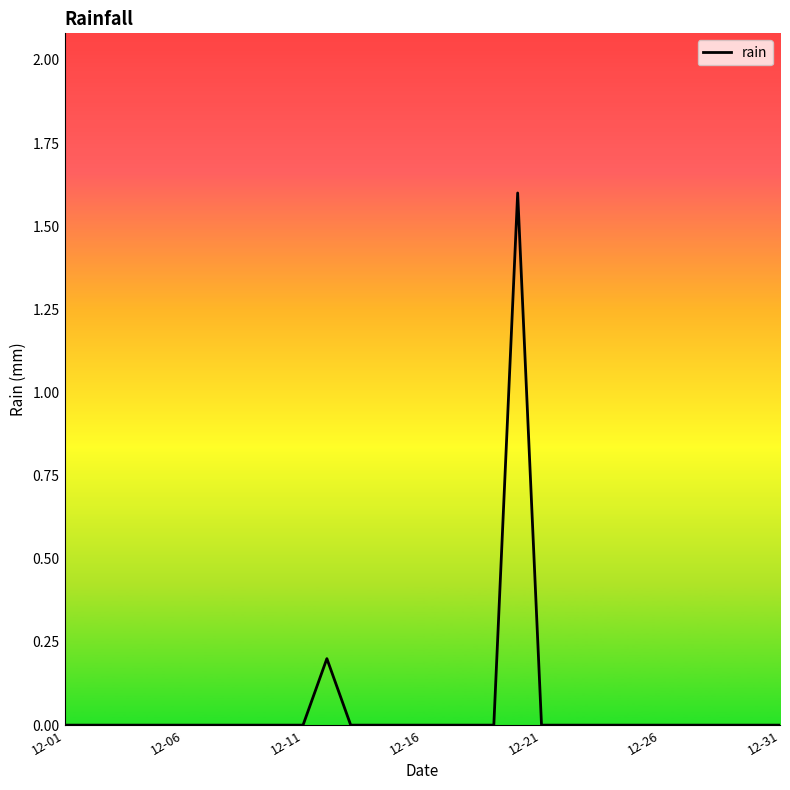

What is the difference between the maximum and minimum values?

1.6